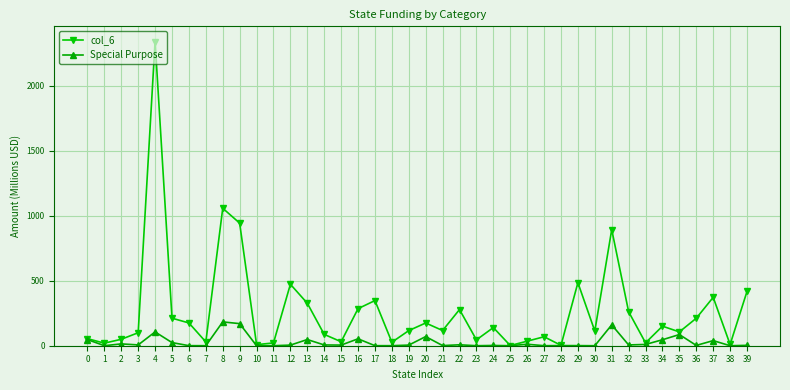

What is the difference between the second highest and minimum values in the Special Purpose series?

169.9